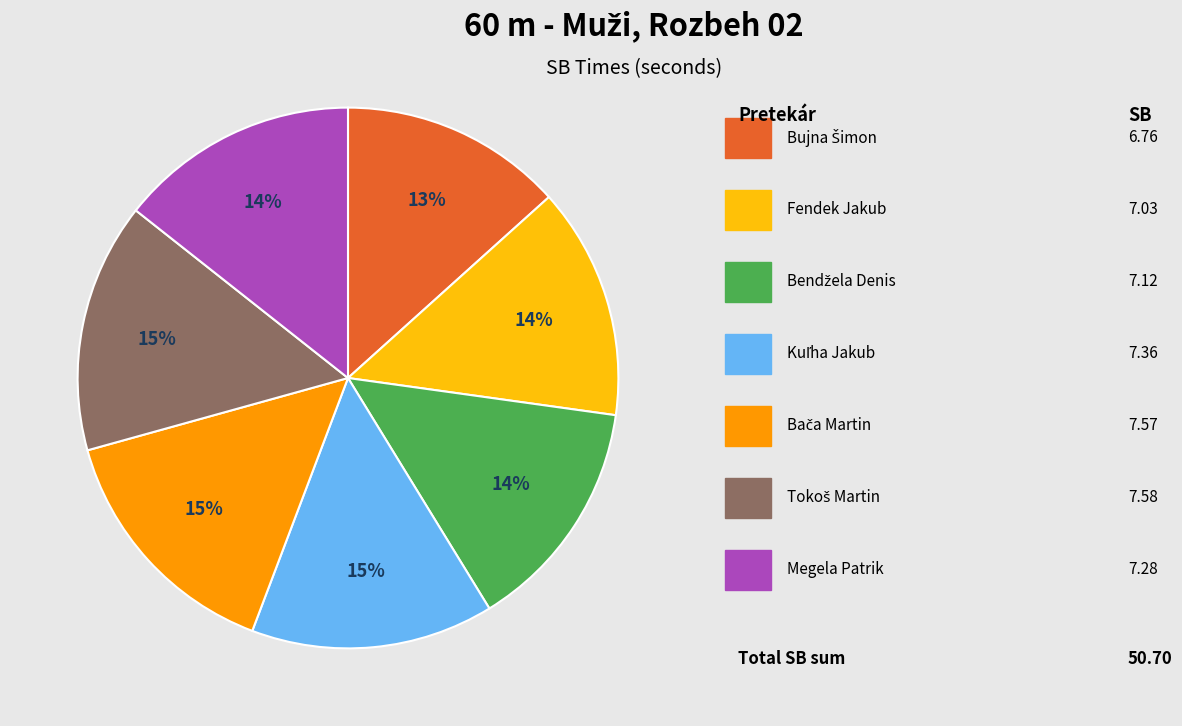

Does any single category account for the majority?

No